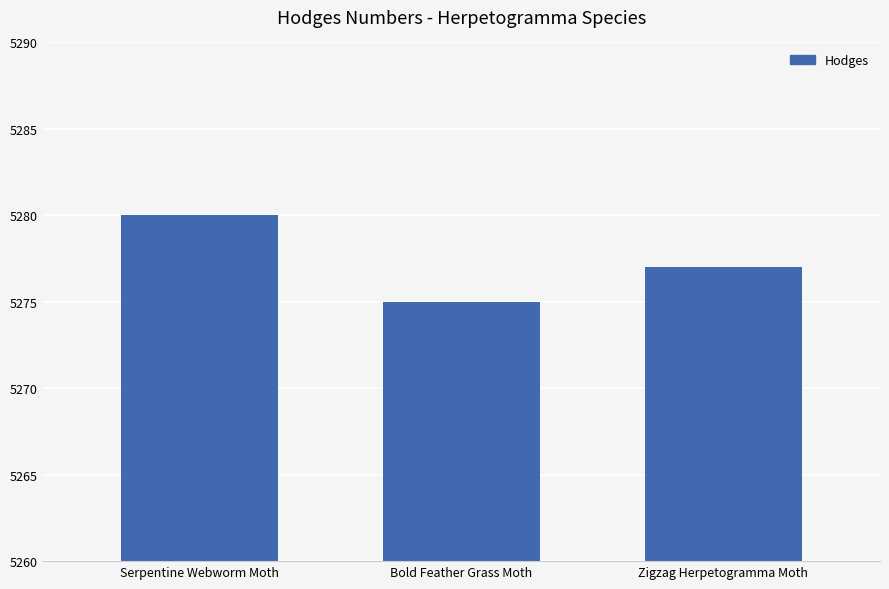

Rank the categories by value from highest to lowest.

Serpentine Webworm Moth, Zigzag Herpetogramma Moth, Bold Feather Grass Moth